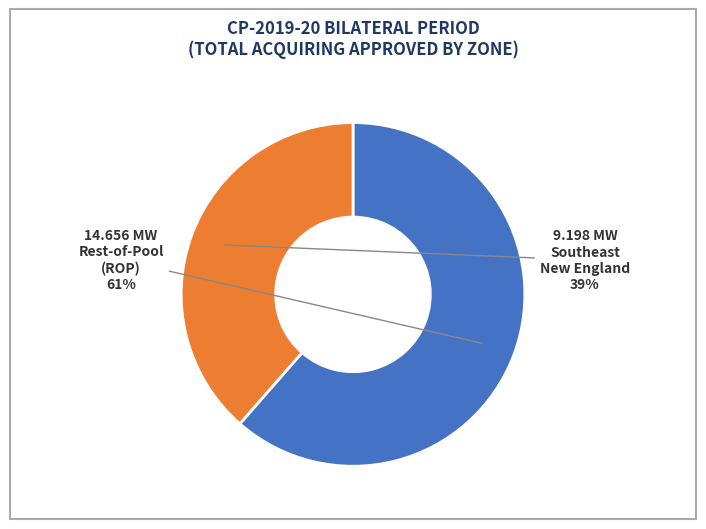

Is there any slice that represents more than half of the pie?

Yes